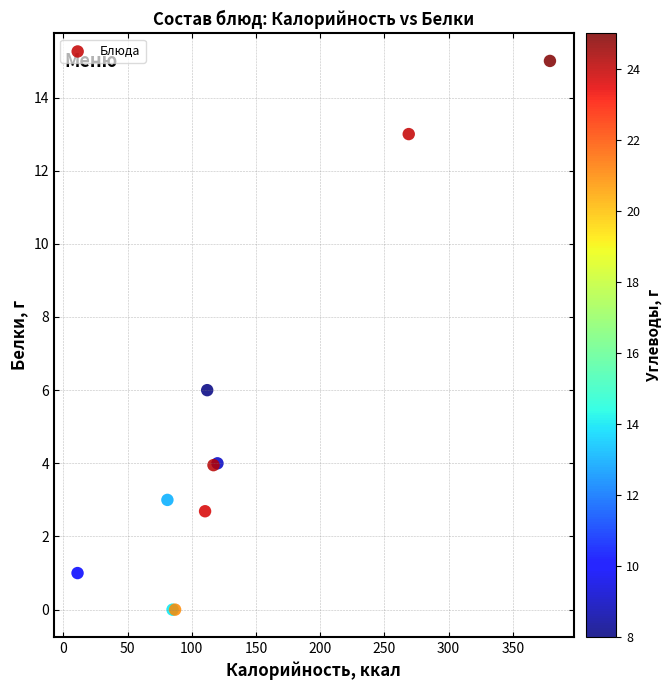

What Y value in the scatter plot is closest to 7?

6.0